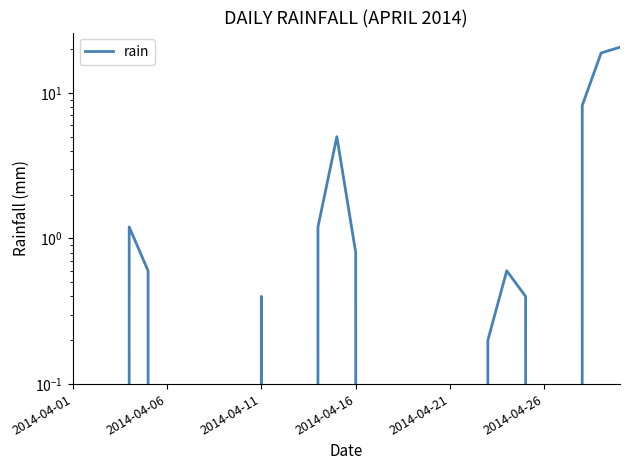

How many distinct data groups are displayed?

1